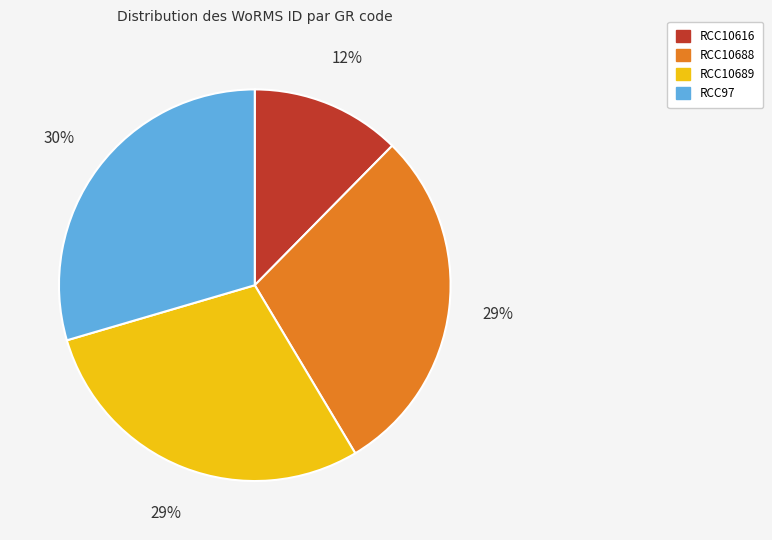

Count the number of slices in the pie.

4